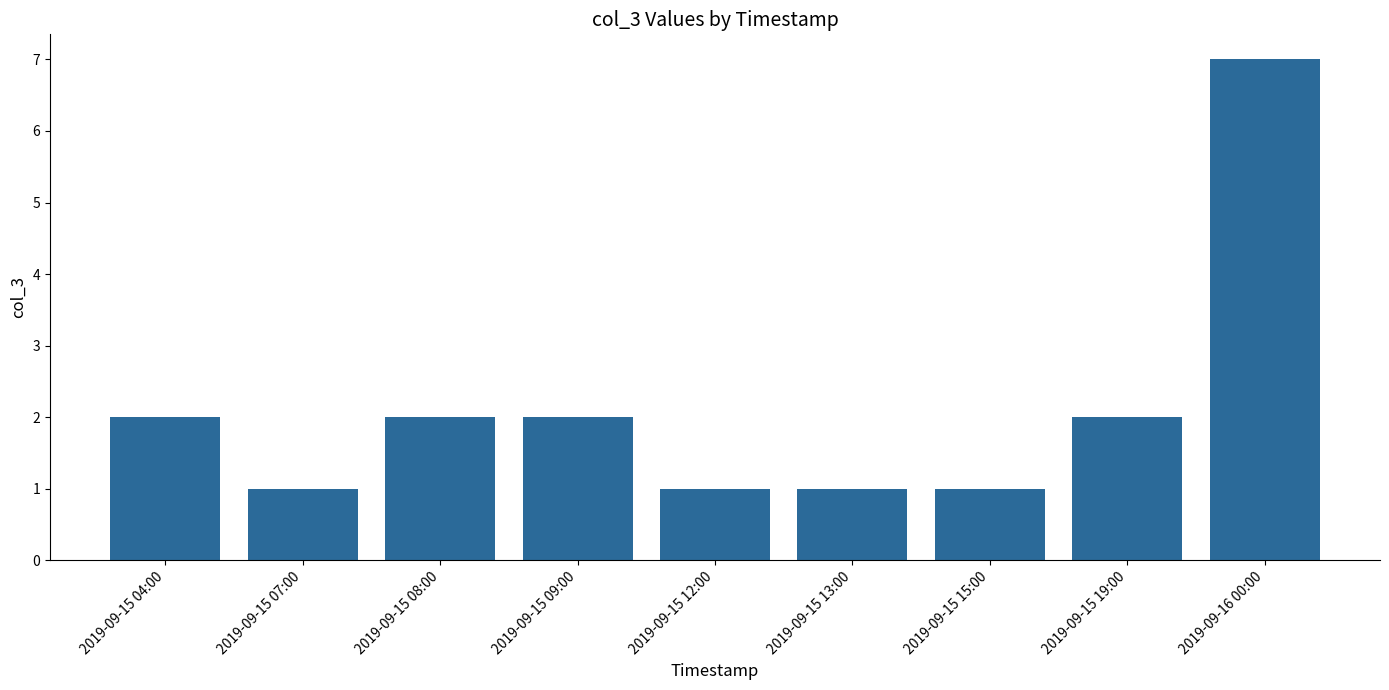

How many values are below 2?

4